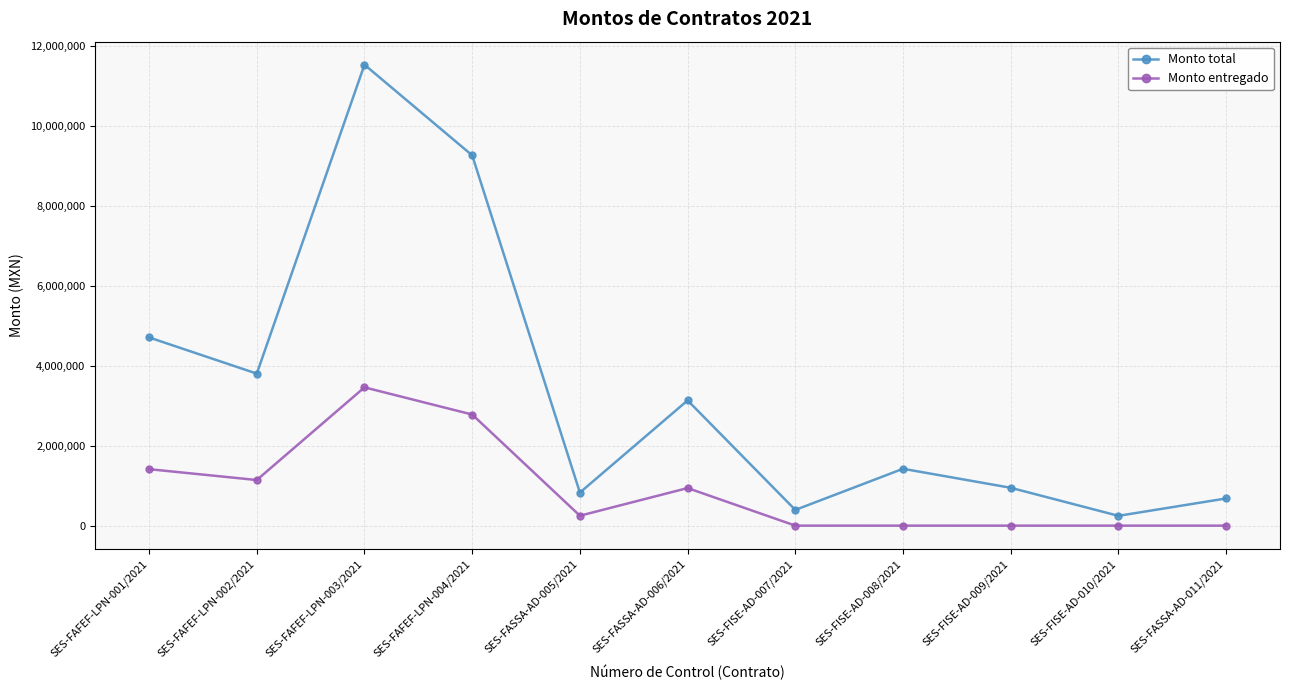

What is the value of the Monto total point at the 11th from the left?

679587.1